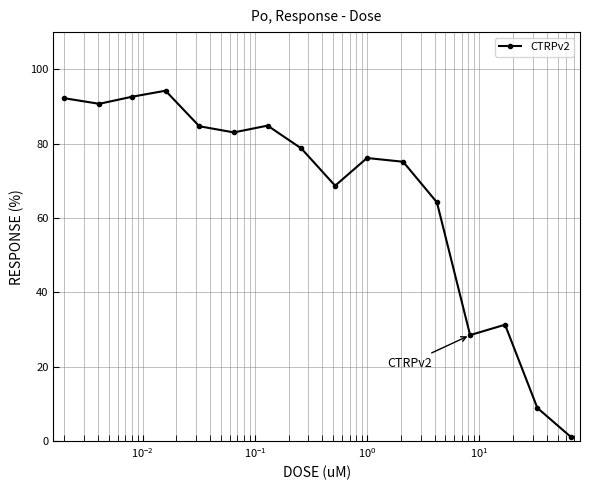

What is the value of the 14th point from the left?

31.3